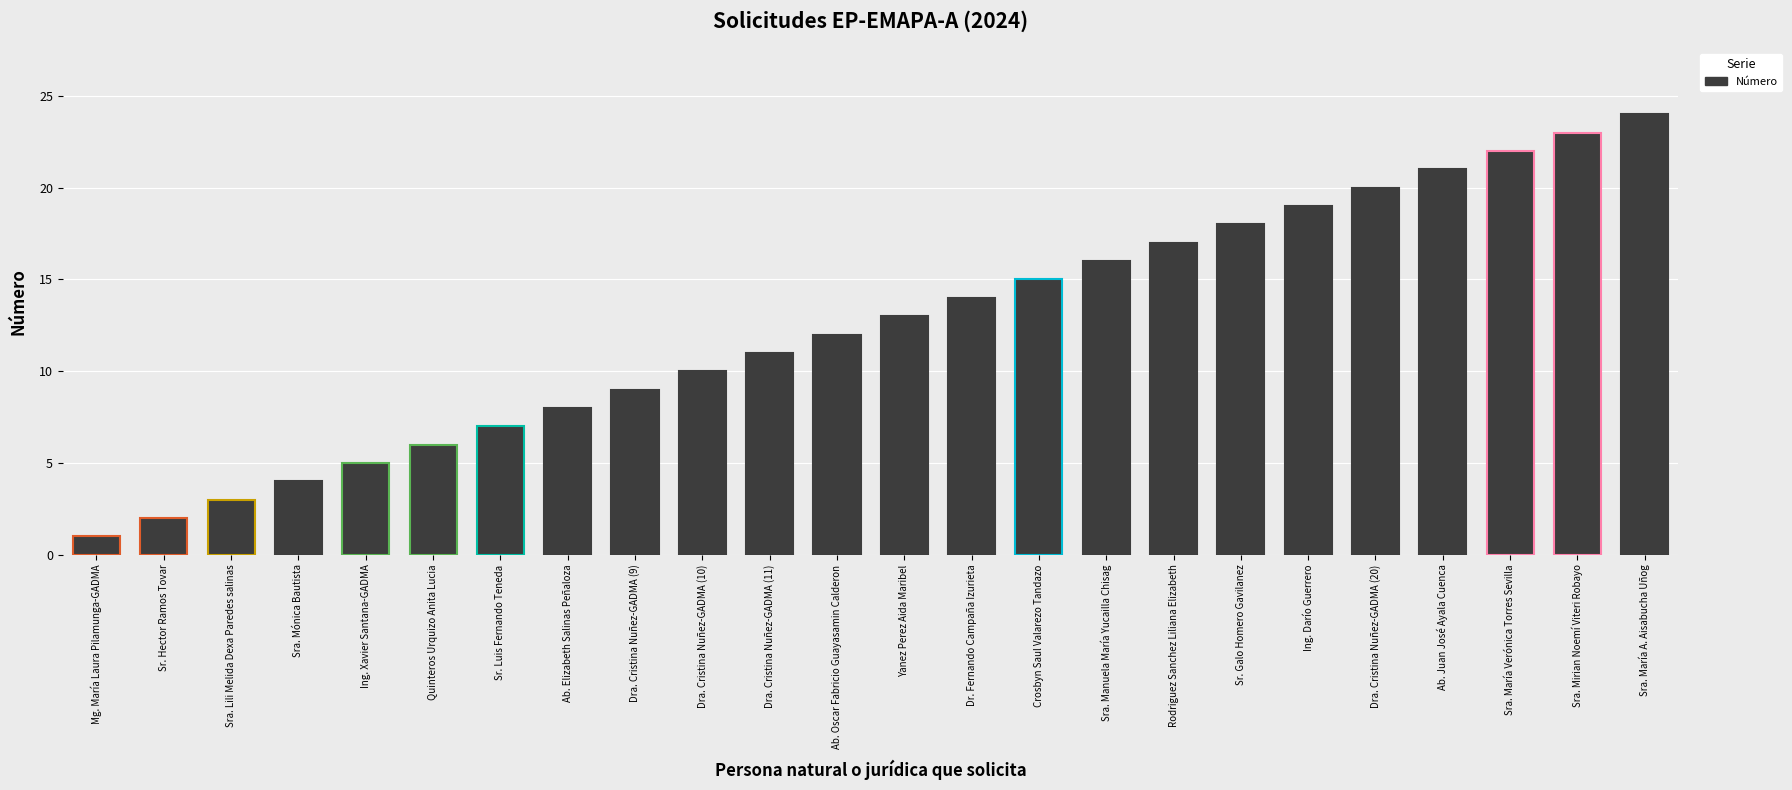

True or false: the data shows 2 at Sr. Hector Ramos Tovar.

True